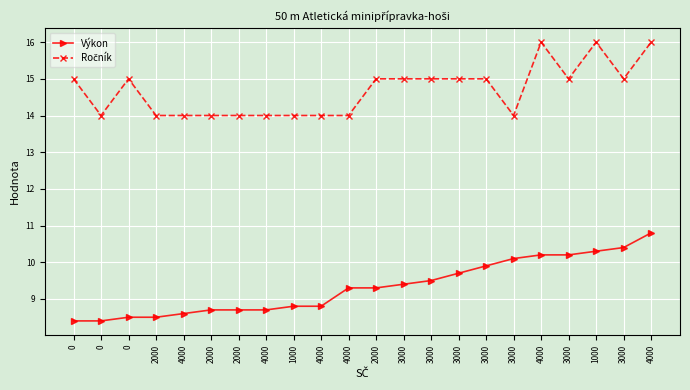

How many lines are shown in the chart?

2